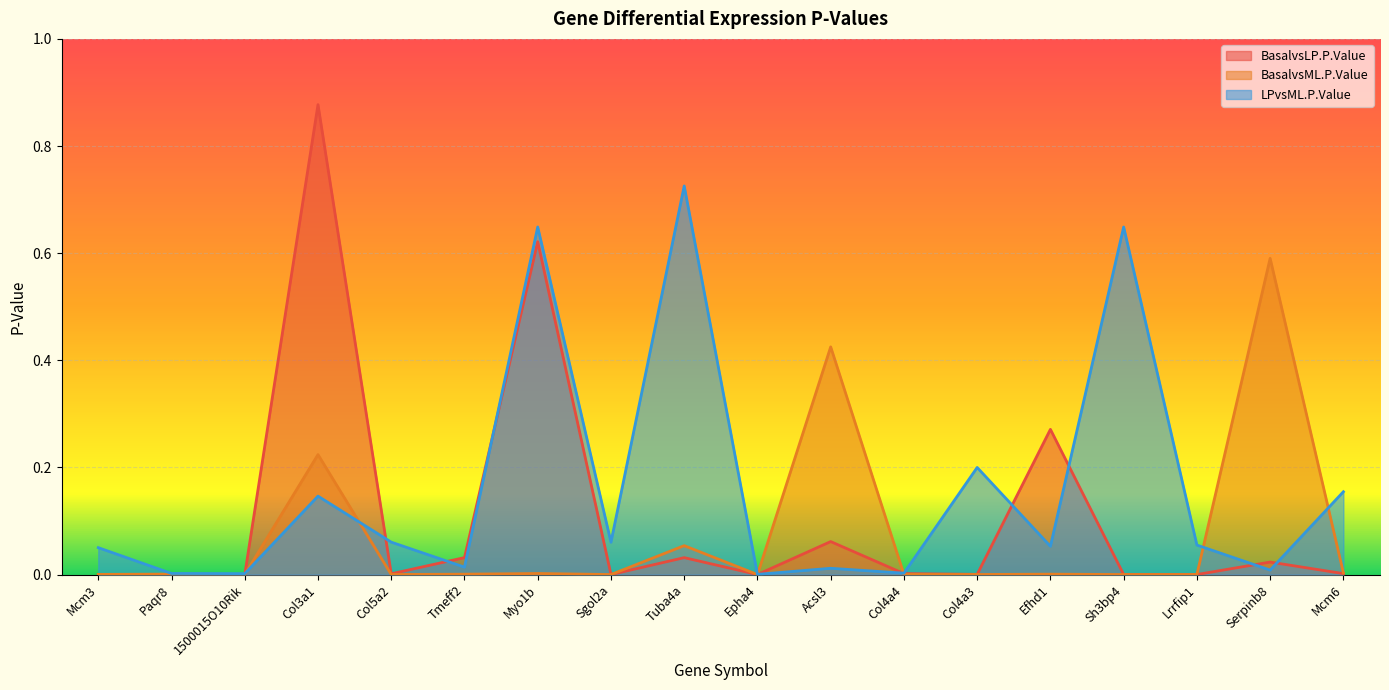

Between Col4a4 and Col4a3, which series saw the biggest shift?

LPvsML.P.Value